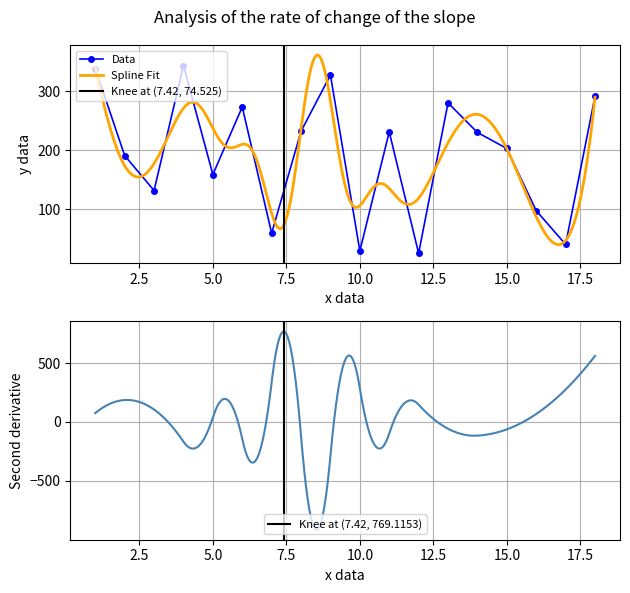

What is the difference between the values at 17 and 9?

286